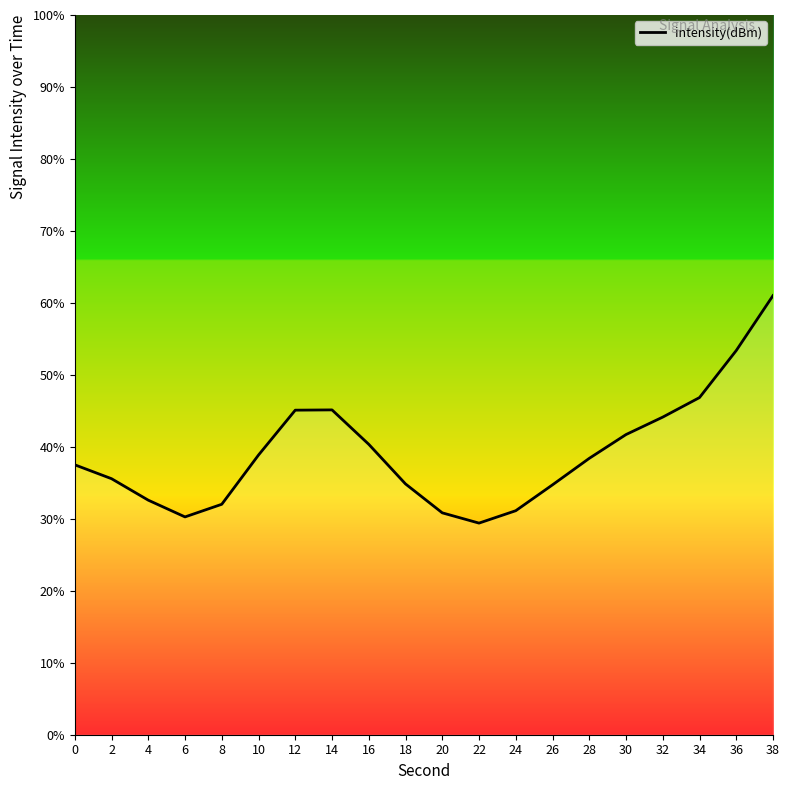

Approximately how many times larger is the value at 4 compared to 8?

1.0